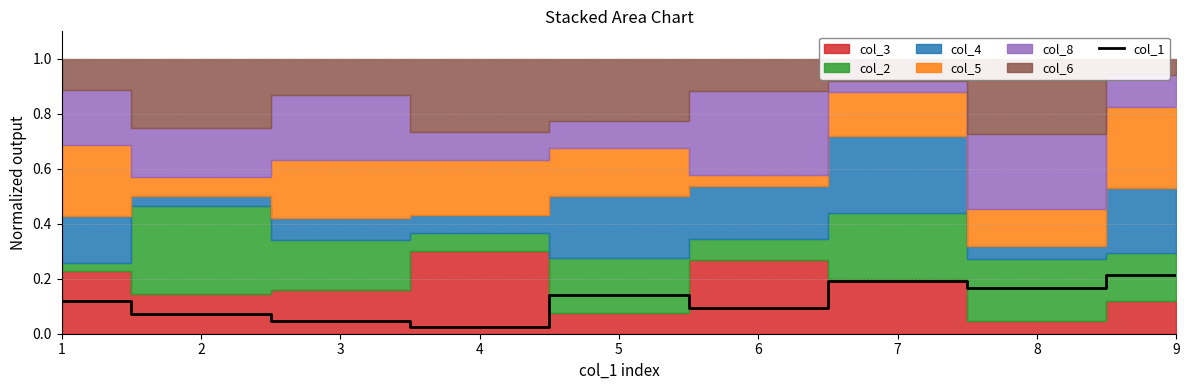

True or false: col_1 has a value of 0.2 at 5.

False